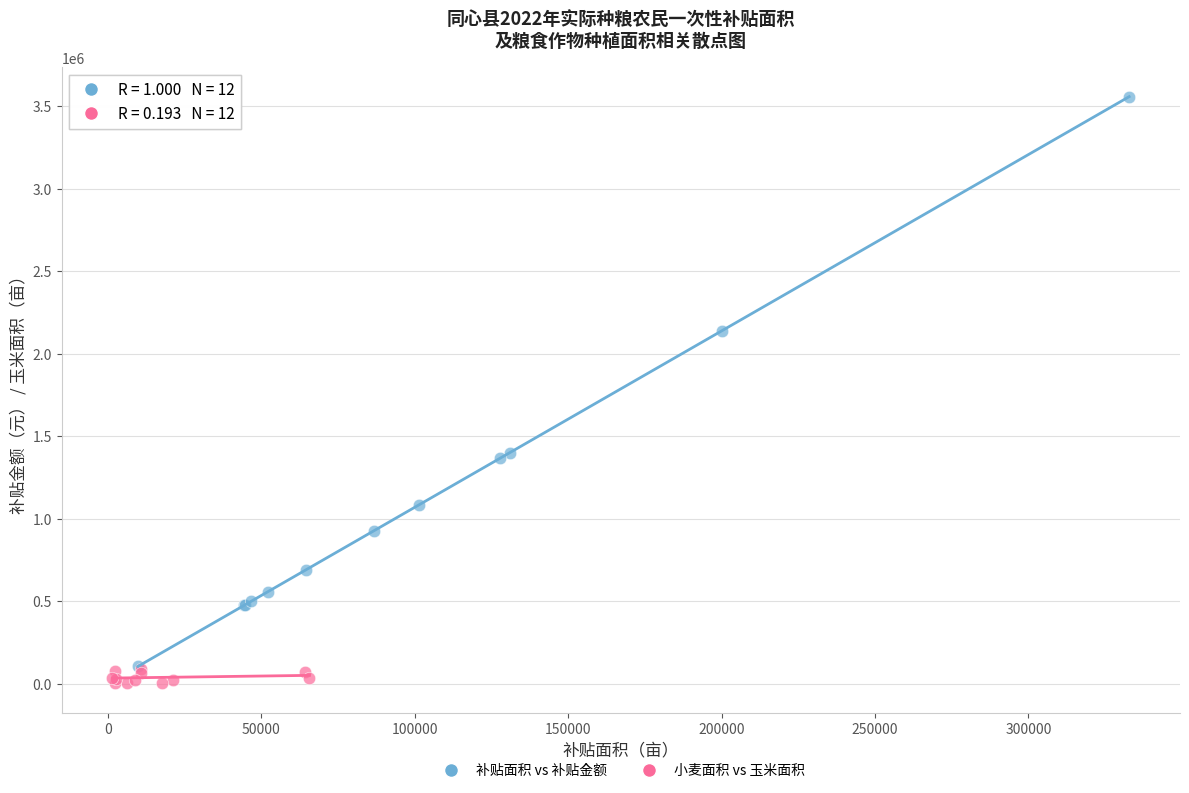

Which series contains the highest Y value?

补贴面积 vs 补贴金额